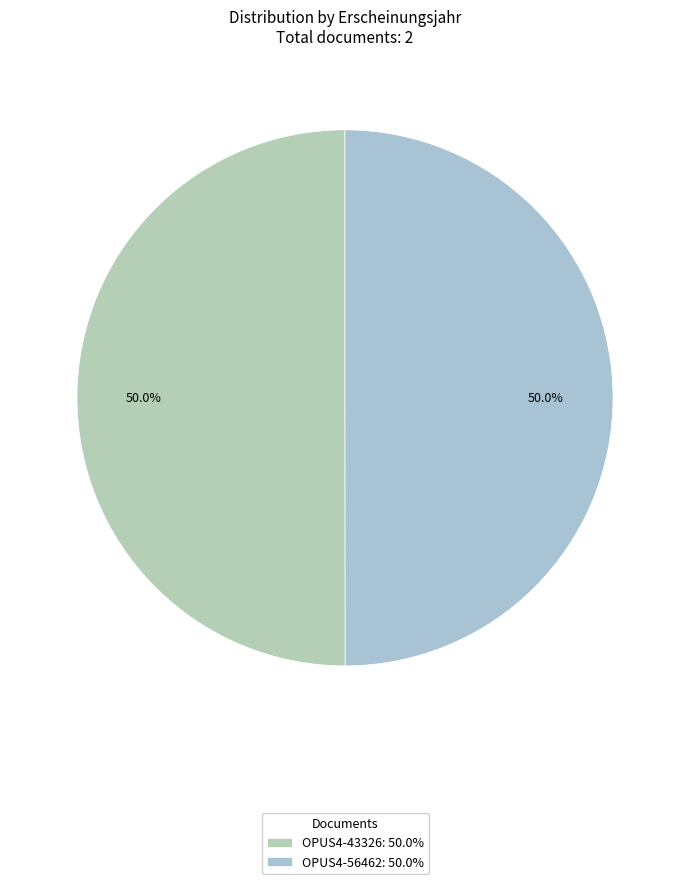

True or false: OPUS4-56462 accounts for 60% of the total.

False